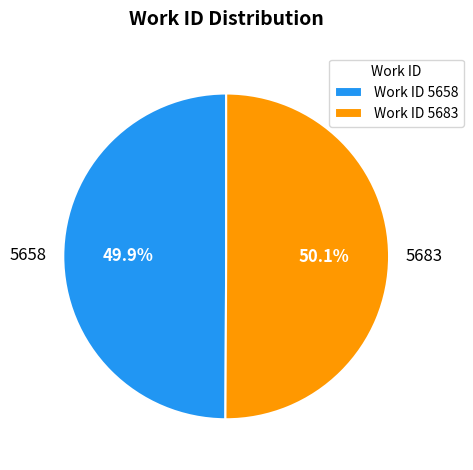

Do 5683 and 5658 together represent more than half of the pie?

Yes